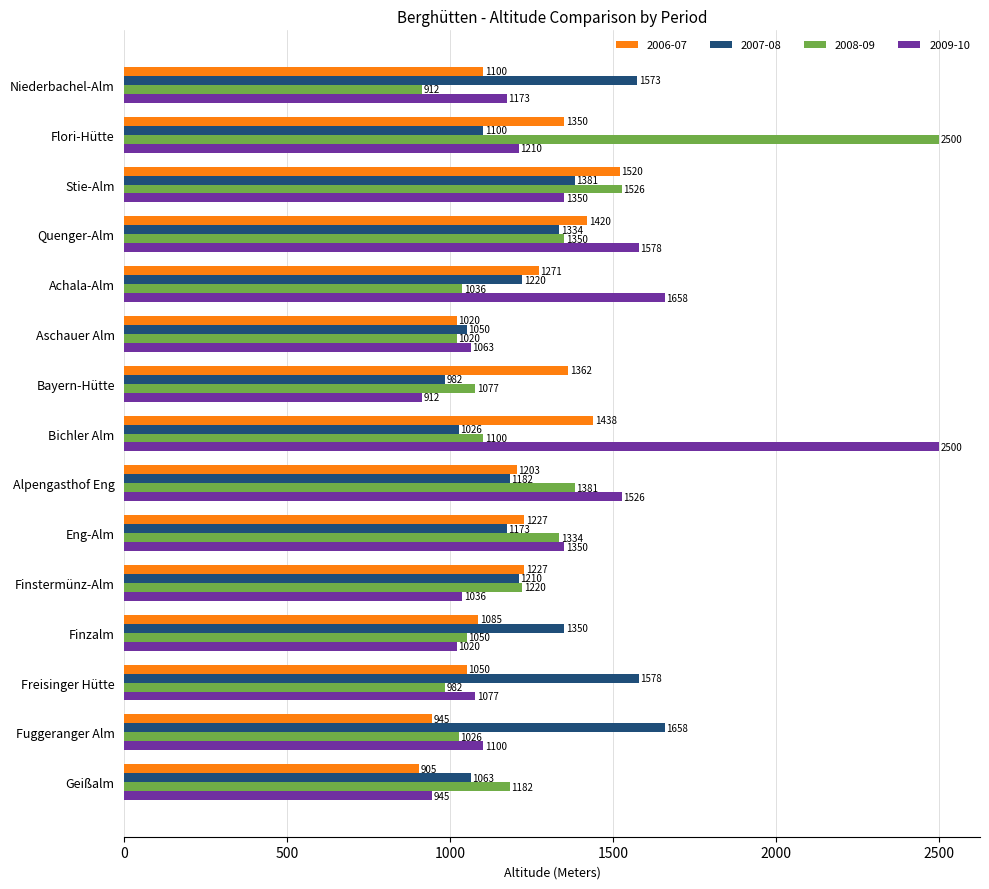

What is the sum of the 2008-09 values at Freisinger Hütte and Bayern-Hütte?

2059